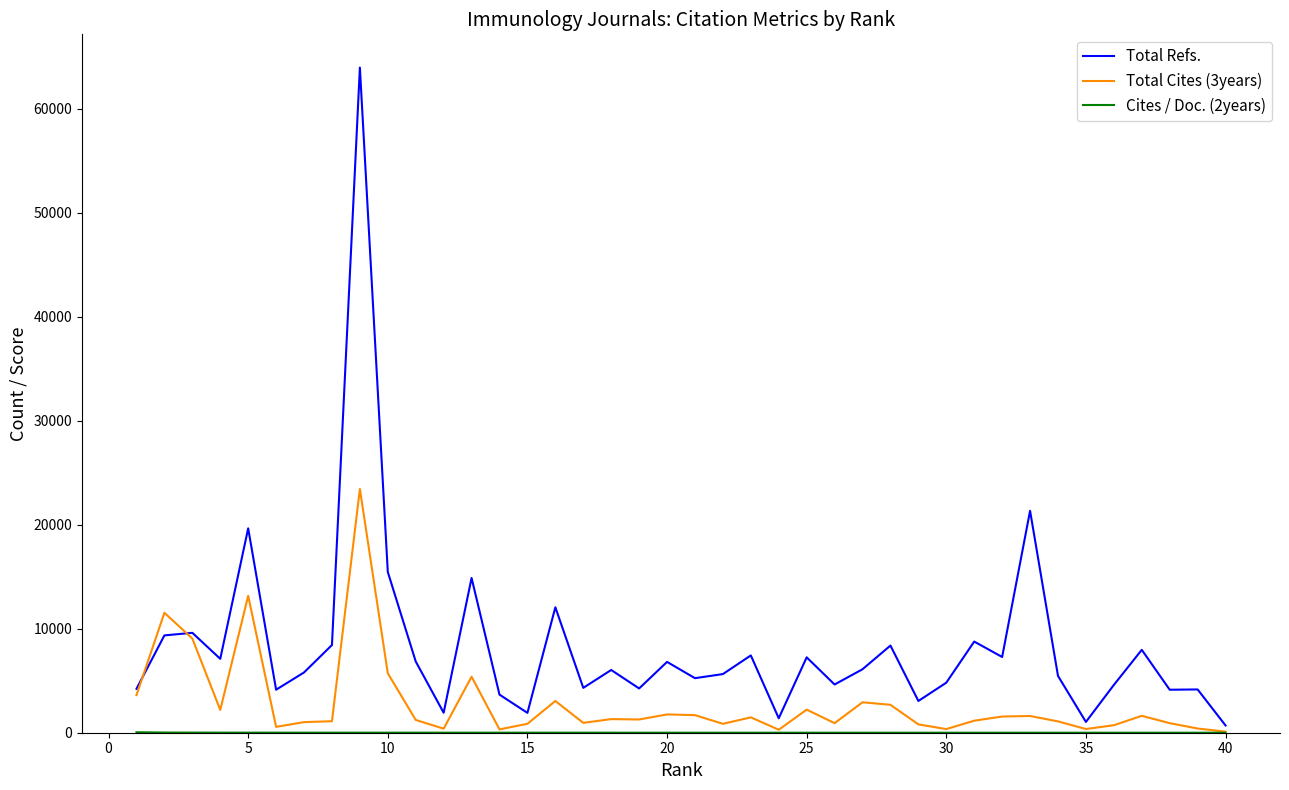

Which series has the widest spread of values?

Total Refs.